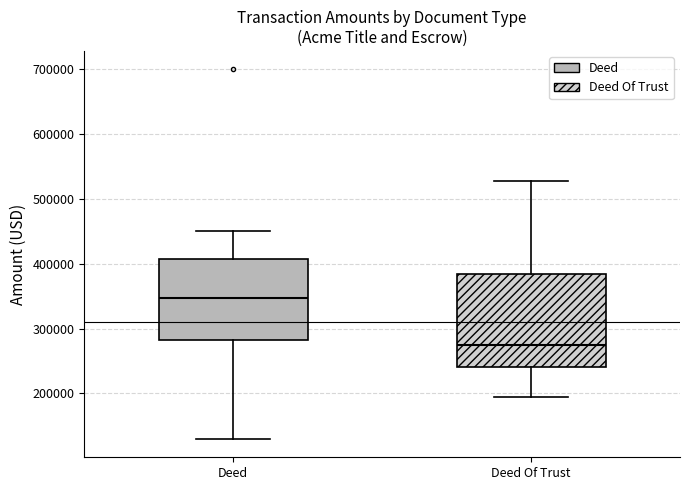

Reading left to right, transcribe this box plot: for each box, give where its median line is, the range the box spans, and where its two whiskers end, as read against the y-axis. The values are not printed on the chart, so give them approximately, as read against the axis.

Deed: median 350000, box 280000 to 410000, whiskers 130000 to 450000
Deed Of Trust: median 270000, box 240000 to 380000, whiskers 200000 to 530000